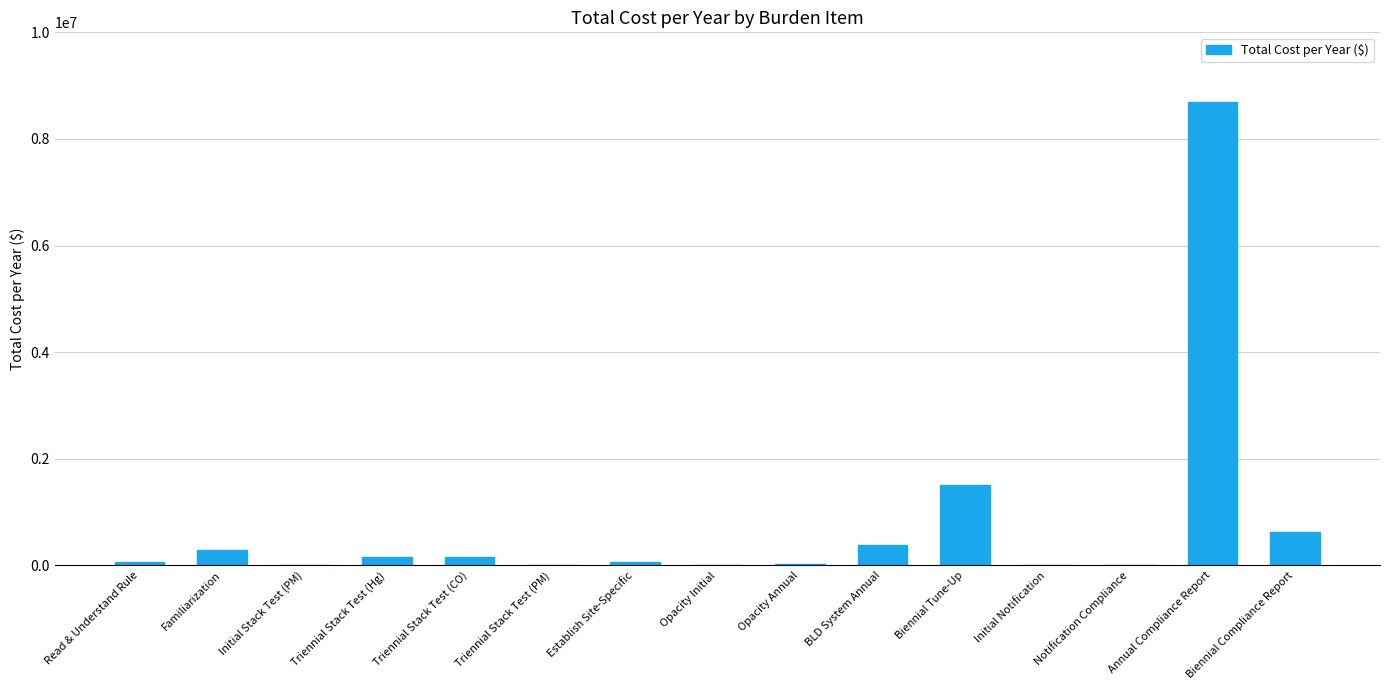

Which category has the highest value across all series?

Annual Compliance Report